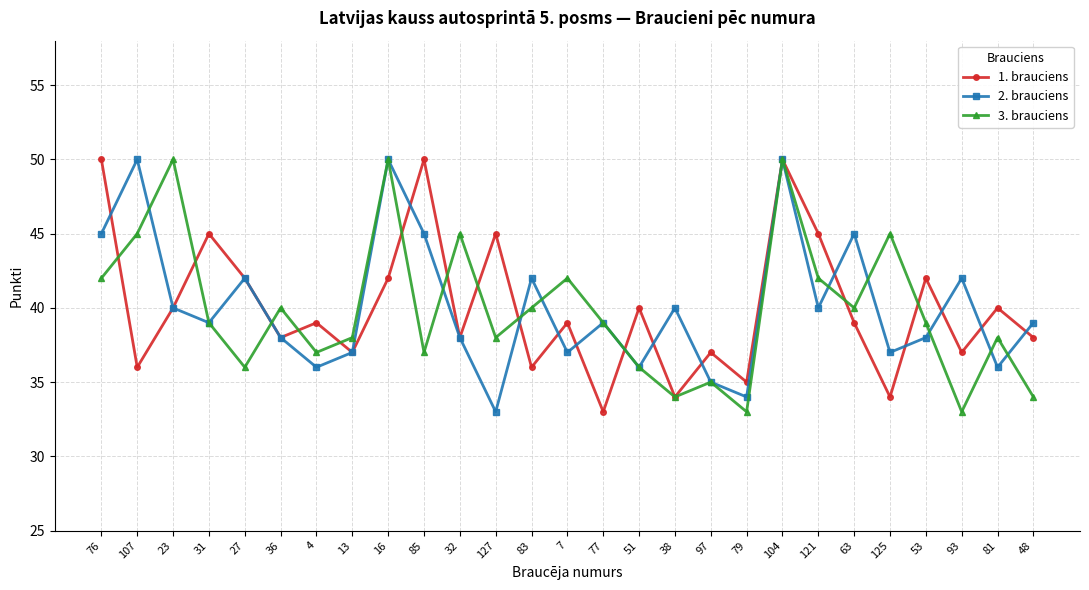

Which series changed the most between 51 and 97?

1. brauciens